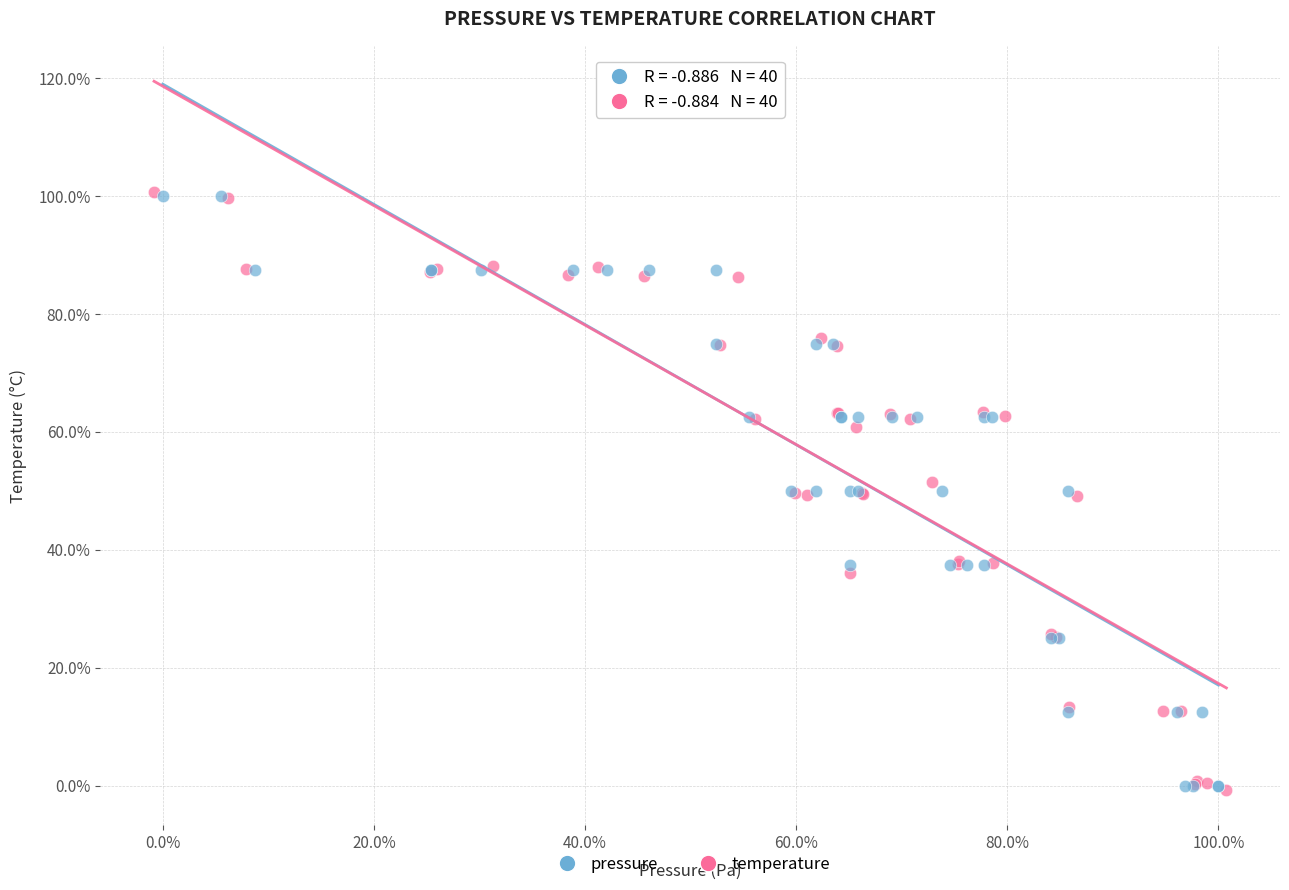

Which series has the widest spread of Y values?

temperature